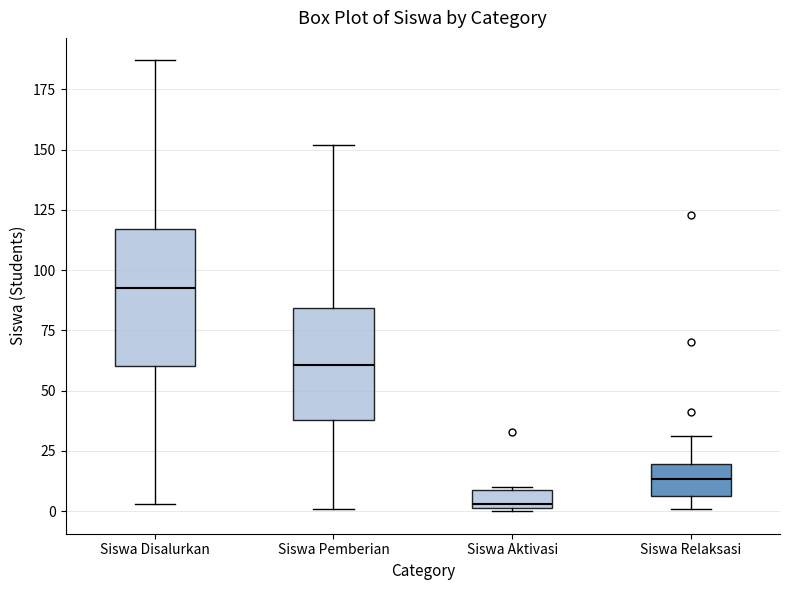

Reading left to right, read every box against the y-axis: the position of its median line, the range the box covers, and the ends of its whiskers. The values are not printed on the chart, so give them approximately, as read against the axis.

Siswa Disalurkan: median 95, box 60 to 115, whiskers 5 to 185
Siswa Pemberian: median 60, box 40 to 85, whiskers 0 to 150
Siswa Aktivasi: median 5, box 0 to 10, whiskers 0 to 10
Siswa Relaksasi: median 15, box 5 to 20, whiskers 0 to 30